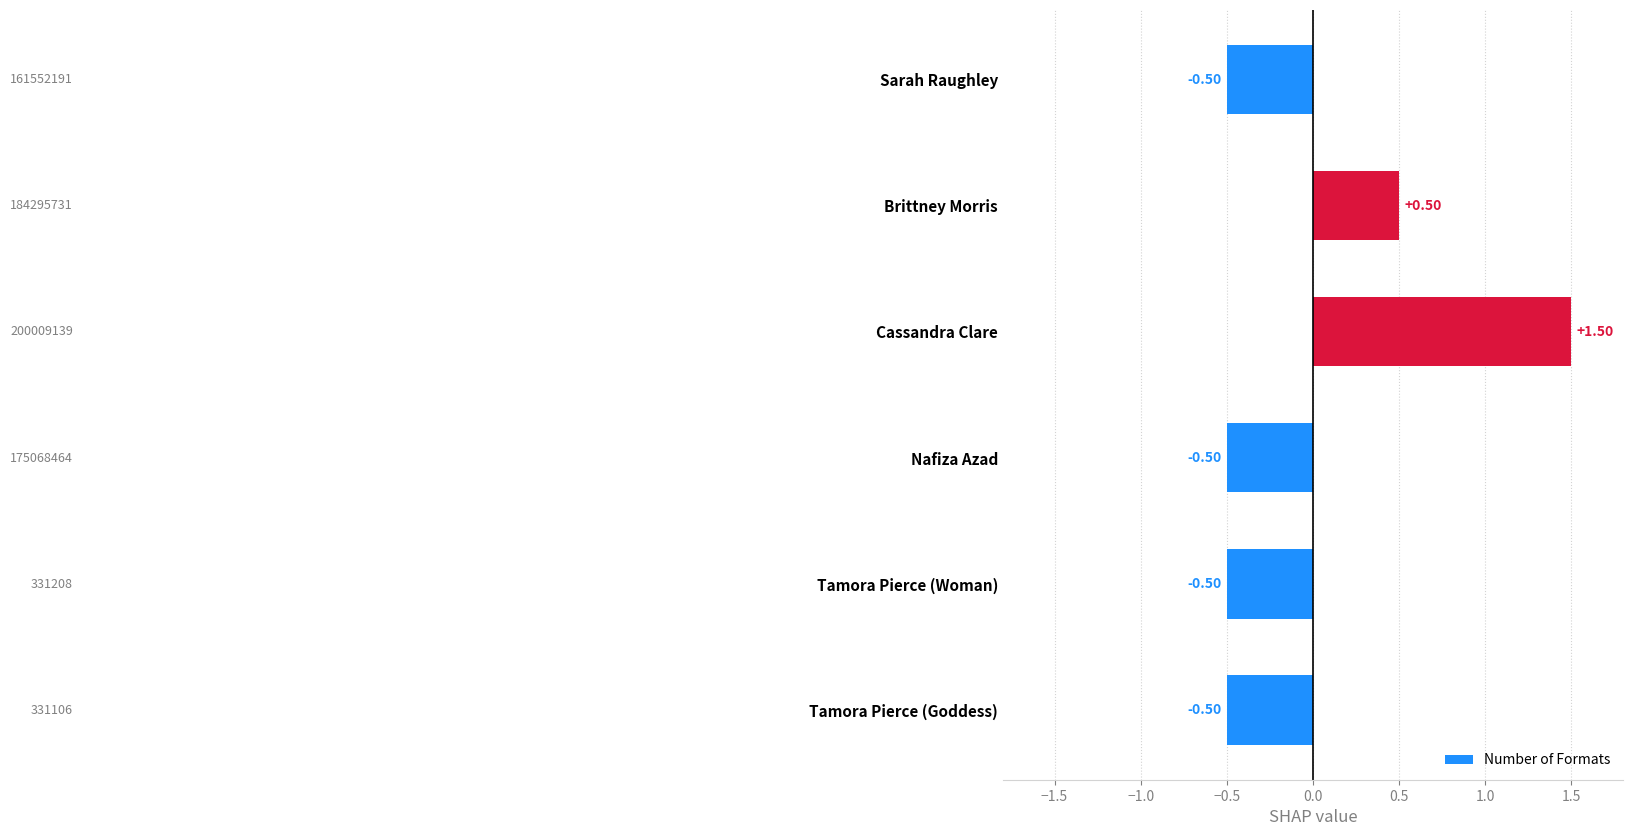

What is the label of the 4th bar from the top?

Nafiza Azad